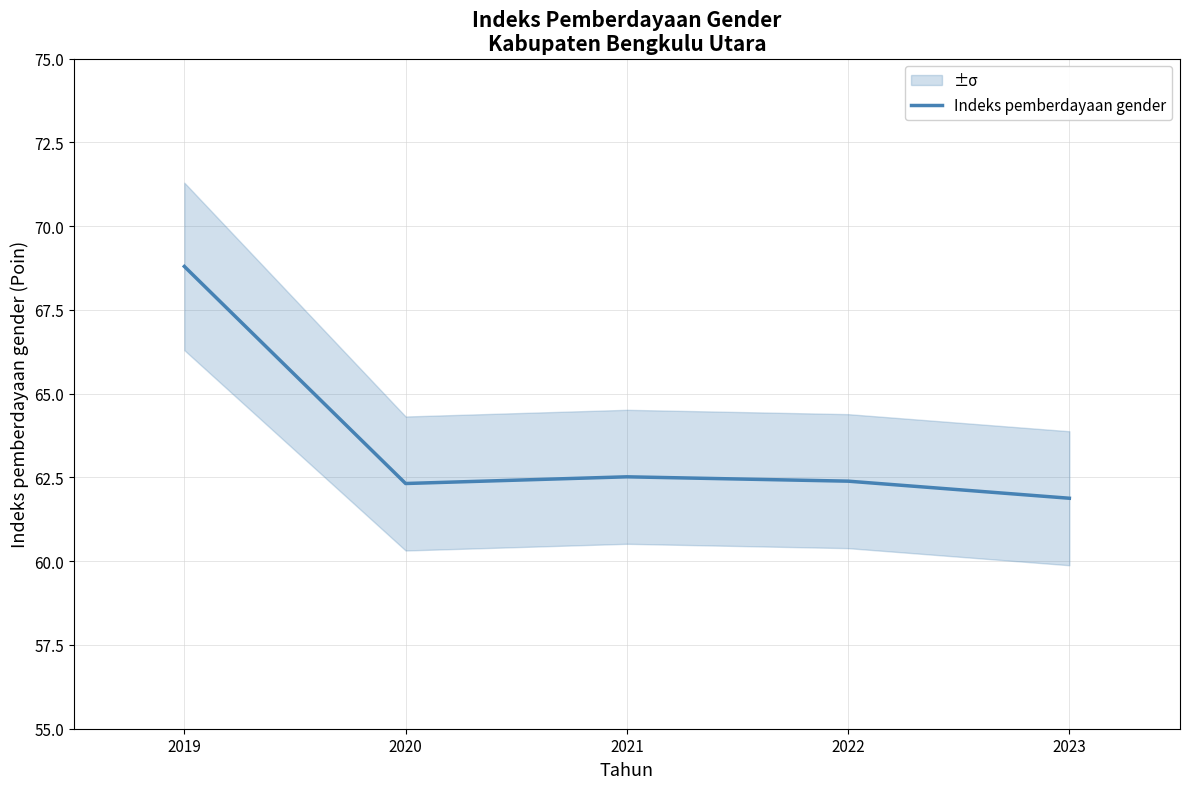

Where is the first local maximum?

2021